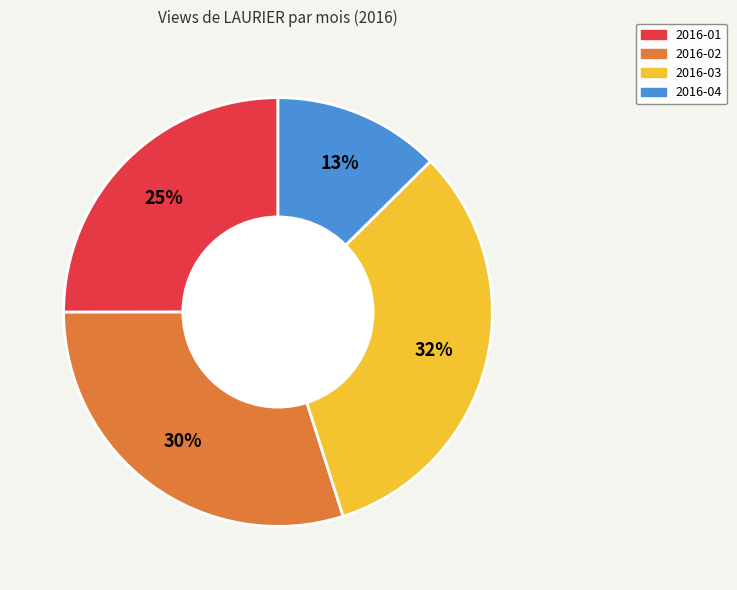

Which has a higher value, 2016-04 or 2016-01?

2016-01